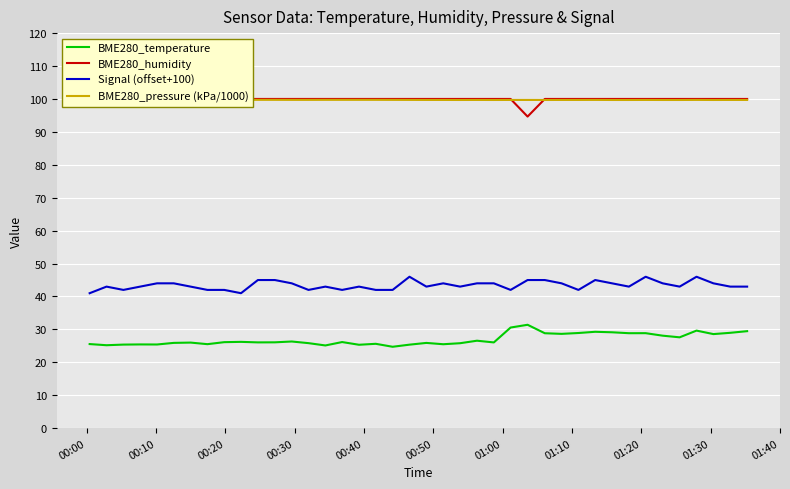

How many BME280_pressure (kPa/1000) values are between 99 and 100?

40